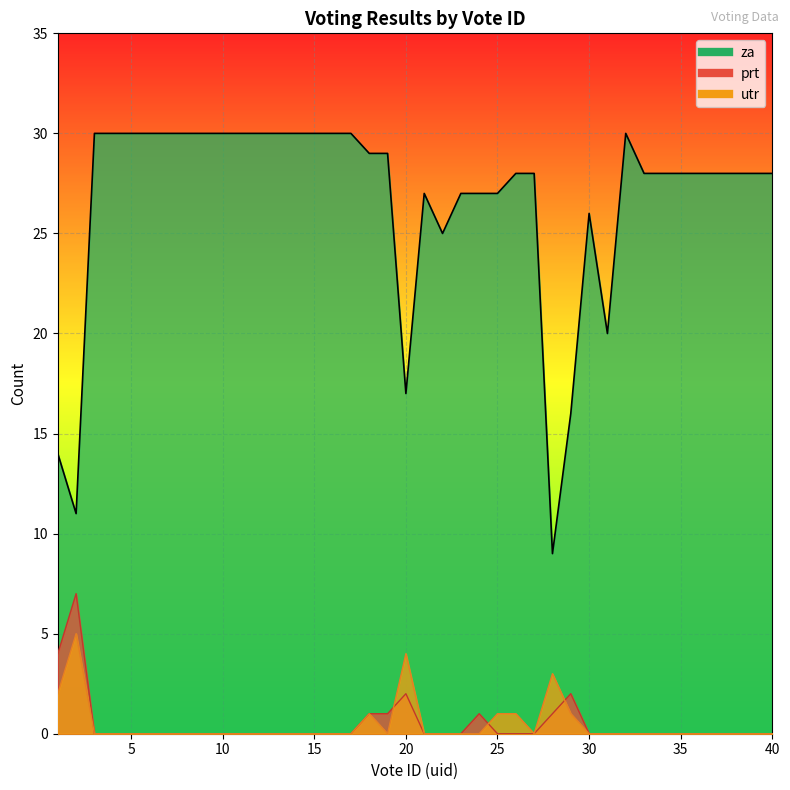

What are all the series names shown in the legend?

za, prt, utr